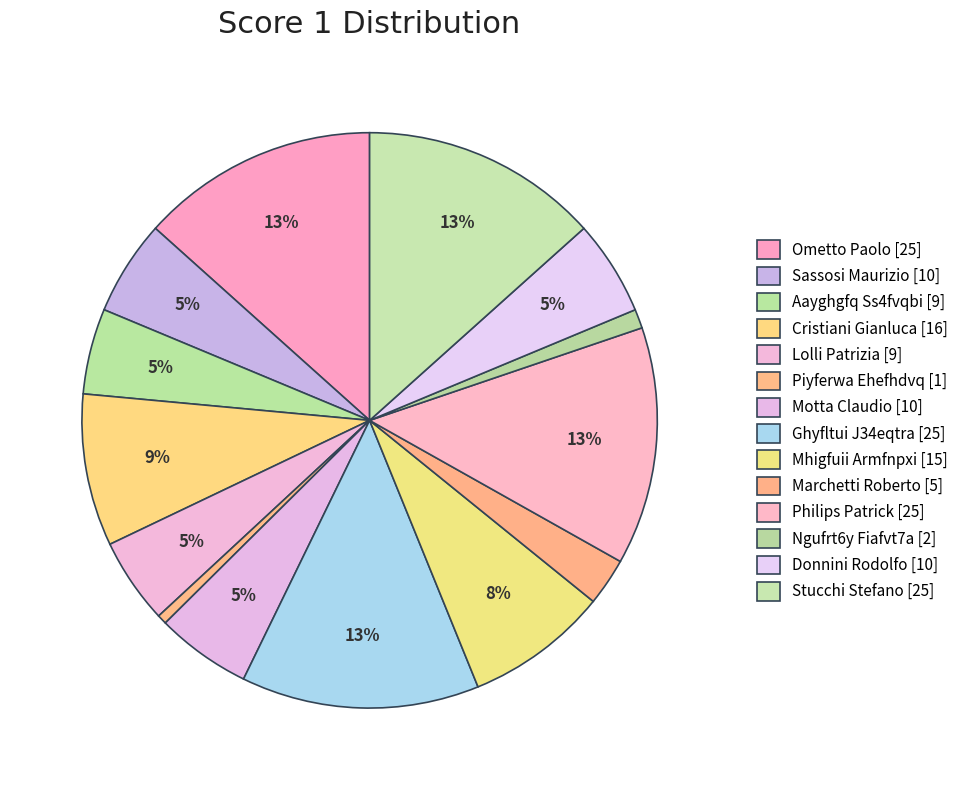

How many slices are in this pie chart?

14